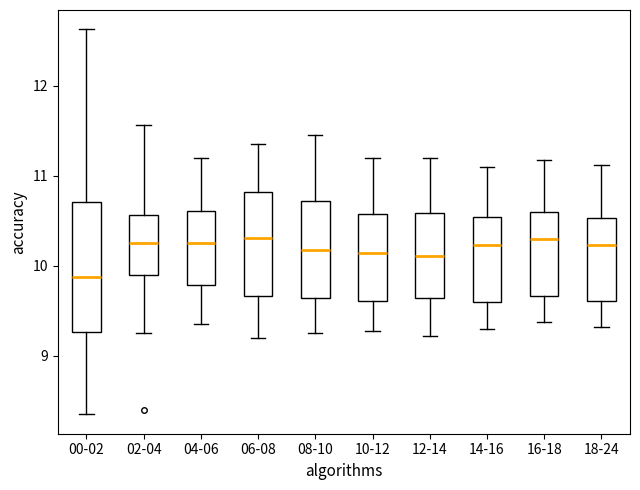

Reading left to right, read every box against the y-axis: the position of its median line, the range the box covers, and the ends of its whiskers. The values are not printed on the chart, so give them approximately, as read against the axis.

00-02: median 9.9, box 9.3 to 10.7, whiskers 8.4 to 12.6
02-04: median 10.3, box 9.9 to 10.6, whiskers 9.3 to 11.6
04-06: median 10.3, box 9.8 to 10.6, whiskers 9.4 to 11.2
06-08: median 10.3, box 9.7 to 10.8, whiskers 9.2 to 11.4
08-10: median 10.2, box 9.6 to 10.7, whiskers 9.3 to 11.5
10-12: median 10.1, box 9.6 to 10.6, whiskers 9.3 to 11.2
12-14: median 10.1, box 9.6 to 10.6, whiskers 9.2 to 11.2
14-16: median 10.2, box 9.6 to 10.5, whiskers 9.3 to 11.1
16-18: median 10.3, box 9.7 to 10.6, whiskers 9.4 to 11.2
18-24: median 10.2, box 9.6 to 10.5, whiskers 9.3 to 11.1